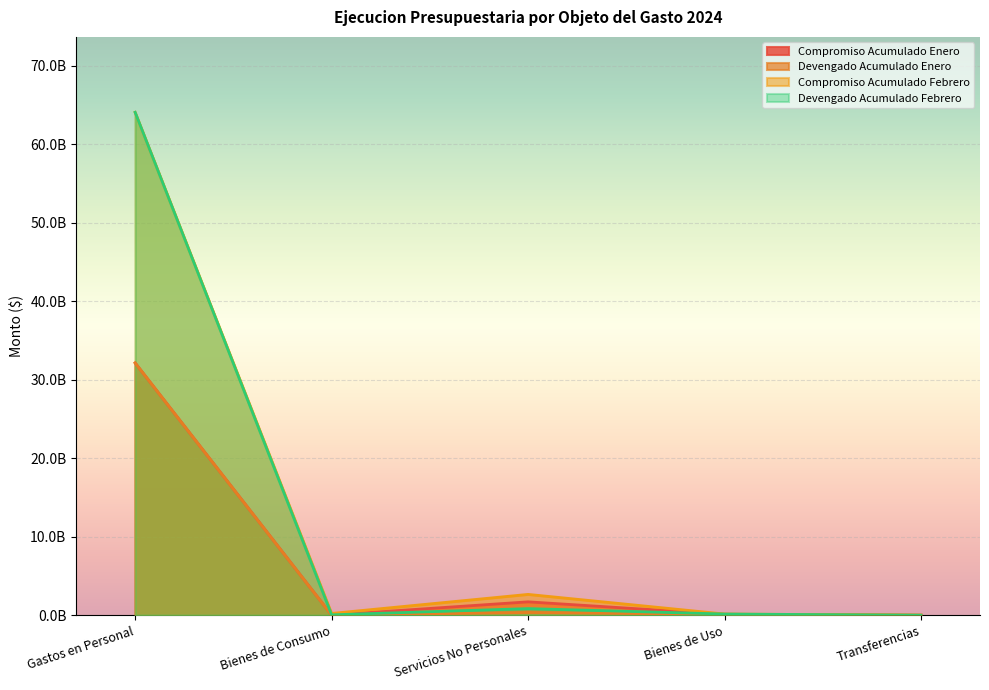

Reading left to right, what are all the values shown in this chart?

Compromiso Acumulado Enero: Gastos en Personal=32141080644.6	Bienes de Consumo=19090571.7	Servicios No Personales=1701797382.8	Bienes de Uso=116886683.9	Transferencias=259648.0
Devengado Acumulado Enero: Gastos en Personal=32141019899.9	Bienes de Consumo=12384139.9	Servicios No Personales=345618150.1	Bienes de Uso=109589340.2	Transferencias=259648.0
Compromiso Acumulado Febrero: Gastos en Personal=64068902594.9	Bienes de Consumo=221991694.5	Servicios No Personales=2650000420.2	Bienes de Uso=147591508.7	Transferencias=619648.0
Devengado Acumulado Febrero: Gastos en Personal=64068841850.2	Bienes de Consumo=46571244.5	Servicios No Personales=840069130.1	Bienes de Uso=147542509.8	Transferencias=619648.0